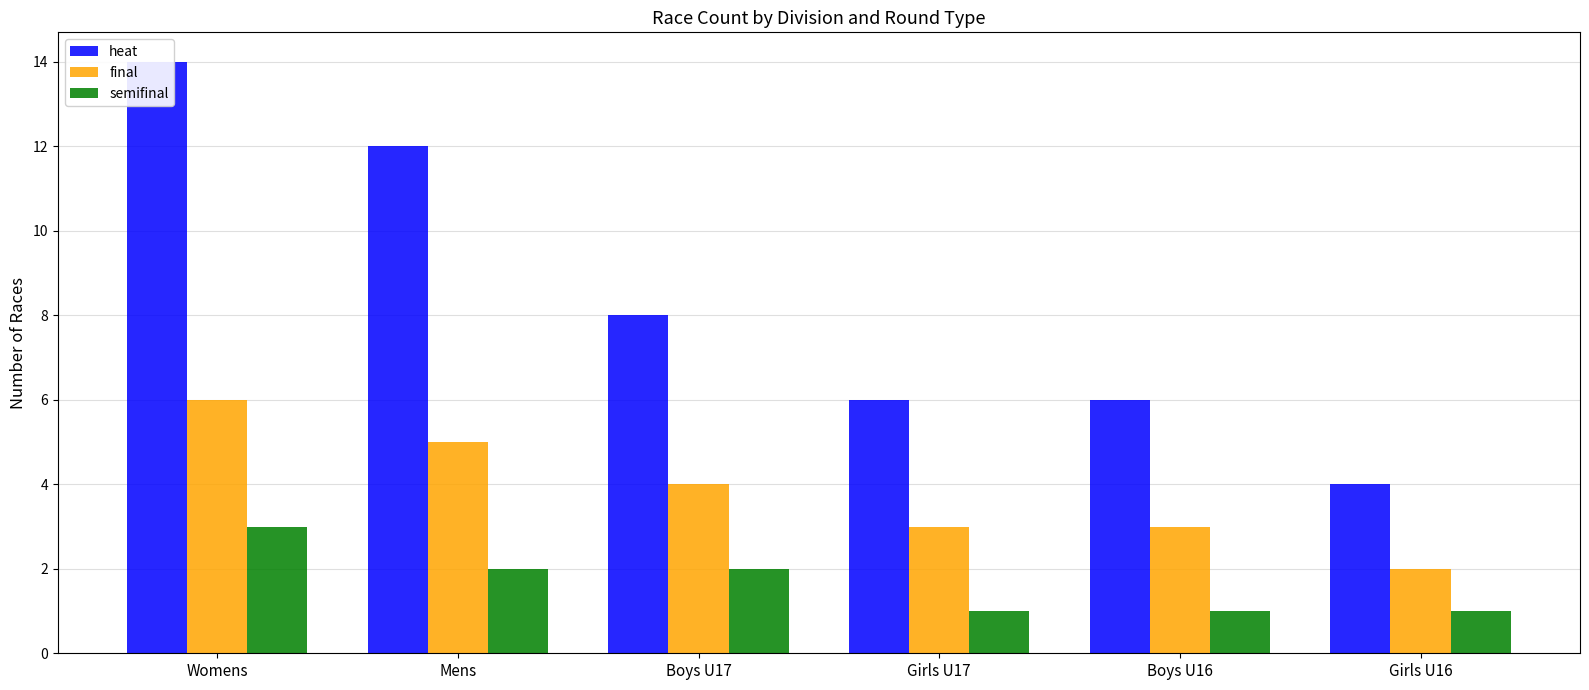

Reading left to right, what are all the values shown in this chart?

heat: Womens=14	Mens=12	Boys U17=8	Girls U17=6	Boys U16=6	Girls U16=4
final: Womens=6	Mens=5	Boys U17=4	Girls U17=3	Boys U16=3	Girls U16=2
semifinal: Womens=3	Mens=2	Boys U17=2	Girls U17=1	Boys U16=1	Girls U16=1